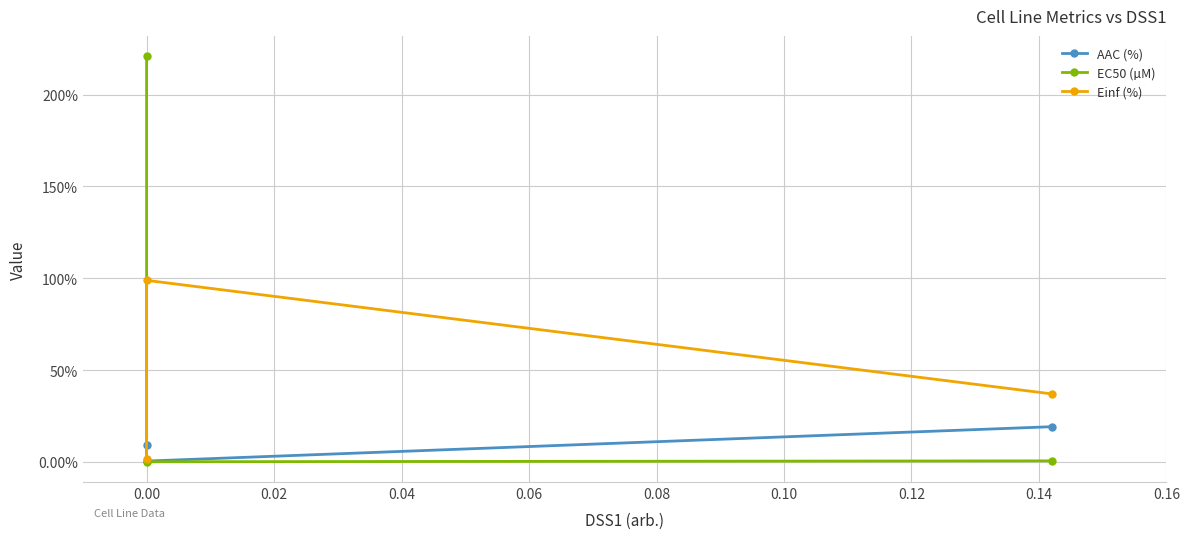

Is the value of EC50 (µM) at −0.02 greater than the value of Einf (%) at 0.02?

No